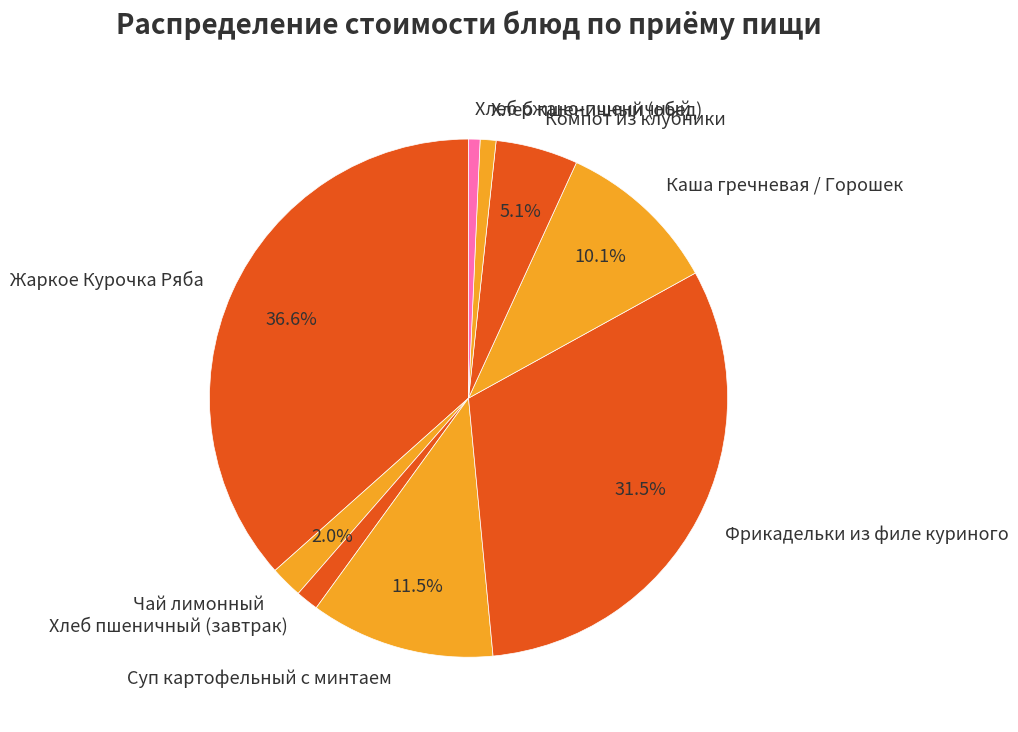

Which category has the biggest portion of the pie?

Жаркое Курочка Ряба